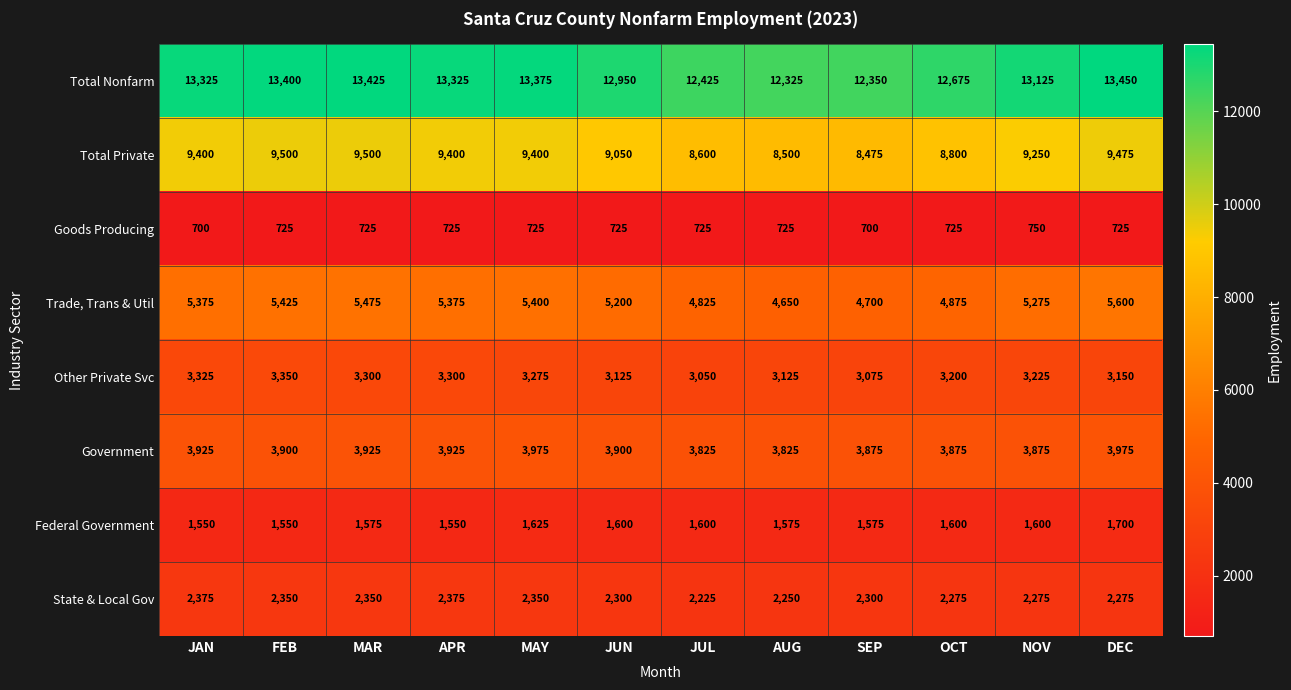

How many distinct data groups are displayed?

8